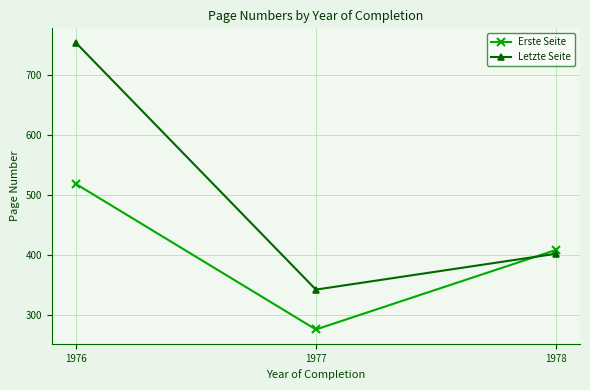

What is the value of the Erste Seite point at the 2nd from the left?

276.2